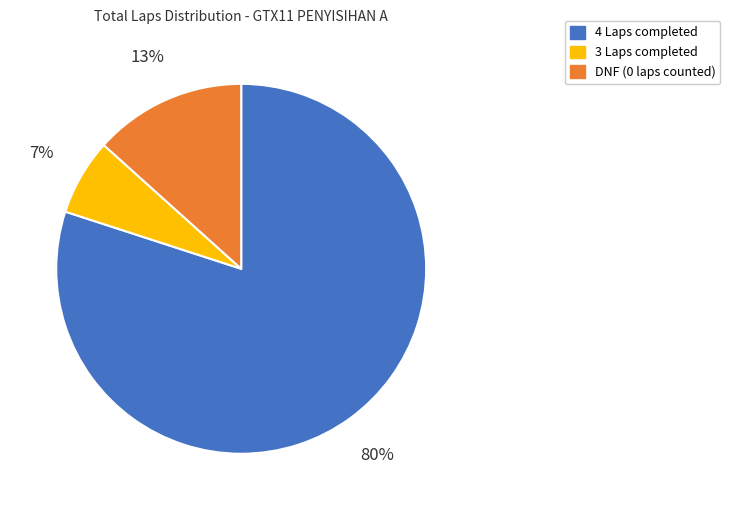

Is there a majority slice in this chart?

Yes